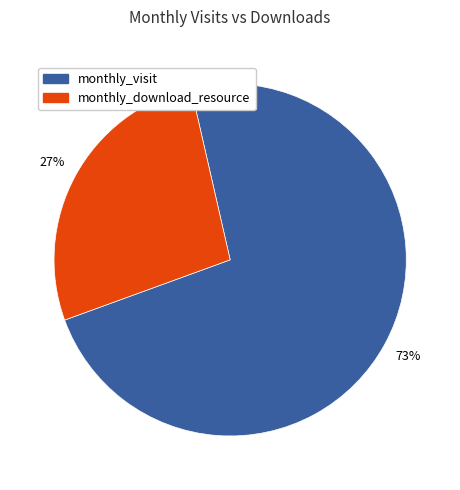

Is there any slice that represents more than half of the pie?

Yes